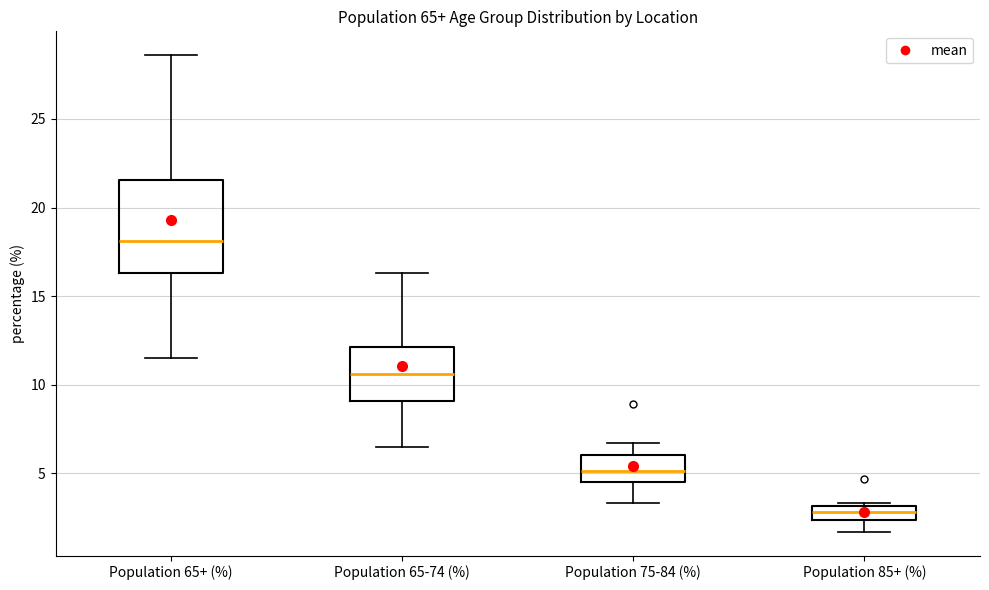

Reading left to right, transcribe this box plot: for each box, give where its median line is, the range the box spans, and where its two whiskers end, as read against the y-axis. The values are not printed on the chart, so give them approximately, as read against the axis.

Population 65+ (%): median 18.0, box 16.5 to 21.5, whiskers 11.5 to 28.5
Population 65-74 (%): median 10.5, box 9.0 to 12.0, whiskers 6.5 to 16.5
Population 75-84 (%): median 5.0, box 4.5 to 6.0, whiskers 3.5 to 6.5
Population 85+ (%): median 3.0 (inside the box), box 2.5 to 3.0, whiskers 1.5 to 3.5